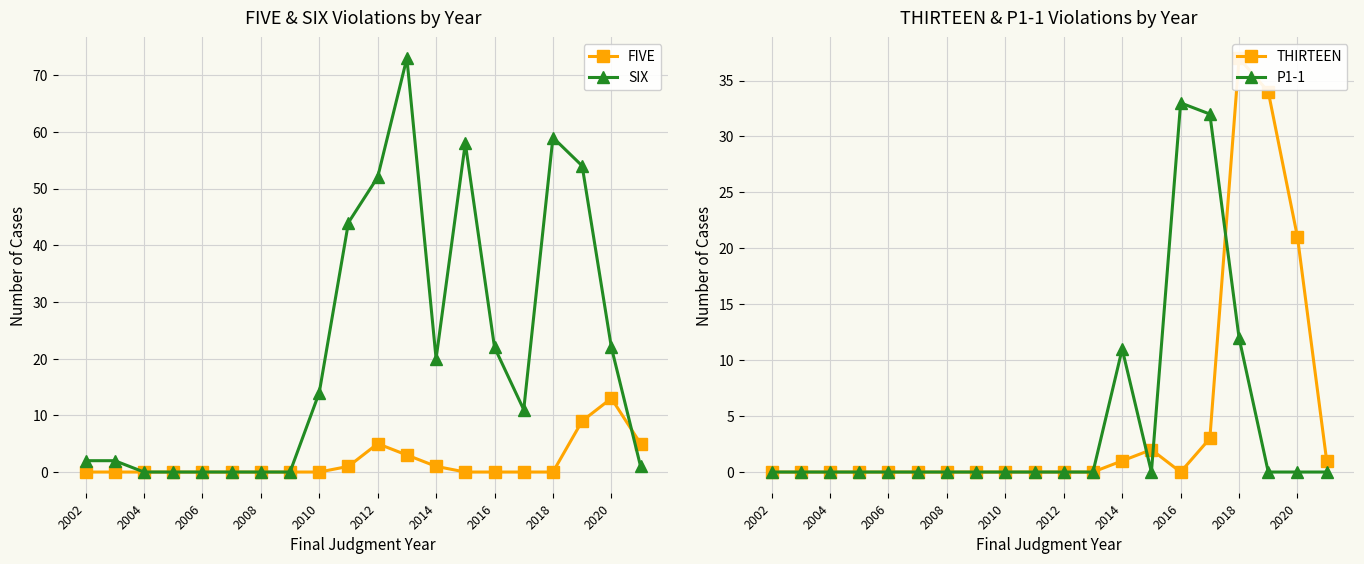

What are all the series names shown in the legend?

FIVE, SIX, THIRTEEN, P1-1